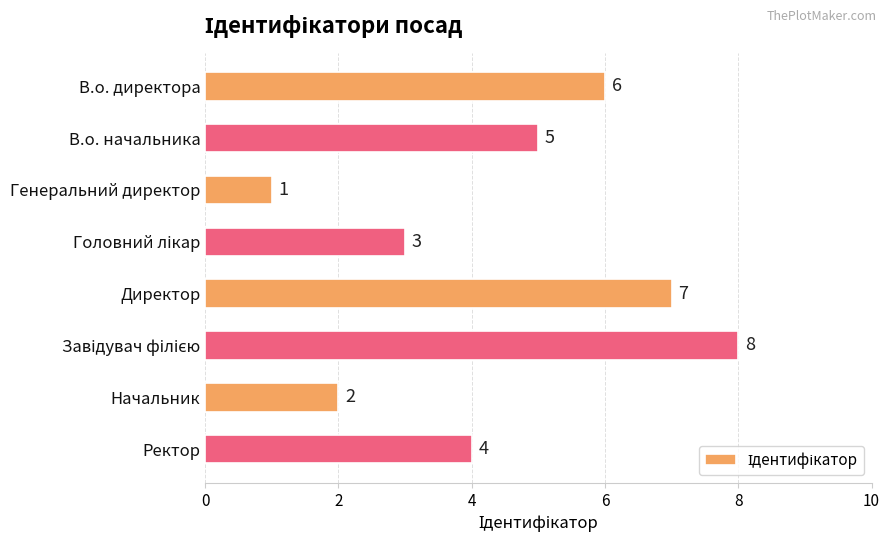

The value at В.о. директора is 6. True or false?

True